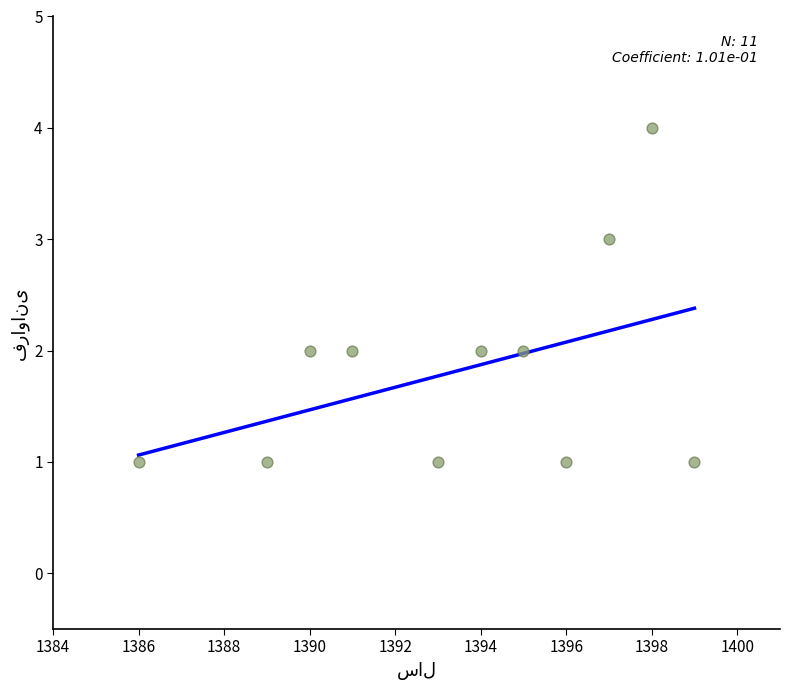

What is the range of Y values (max minus min)?

3